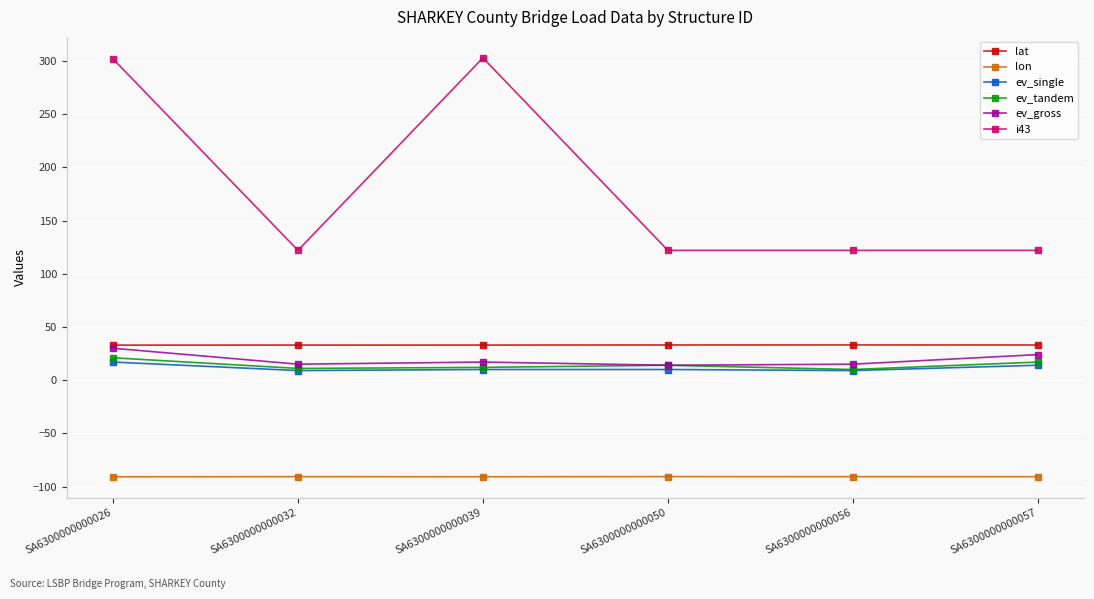

In lat, how many points are higher than both neighbors (excluding endpoints)?

1